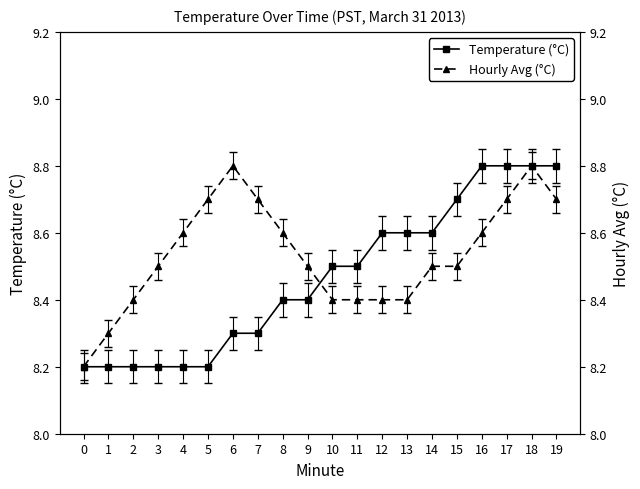

How many intersections are there between Temperature (°C) and Hourly Avg (°C)?

1